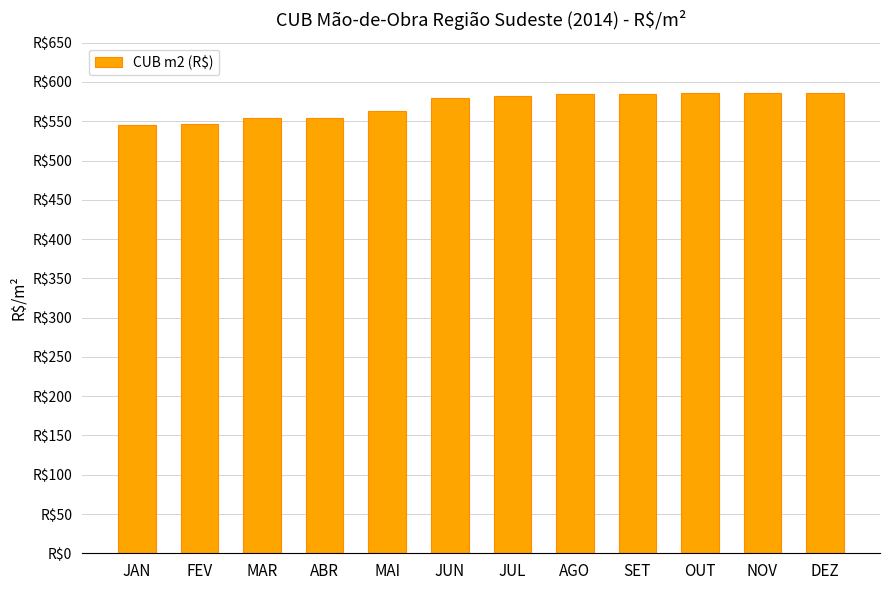

Rank the categories by value from highest to lowest.

OUT, NOV, DEZ, AGO, SET, JUL, JUN, MAI, ABR, MAR, FEV, JAN